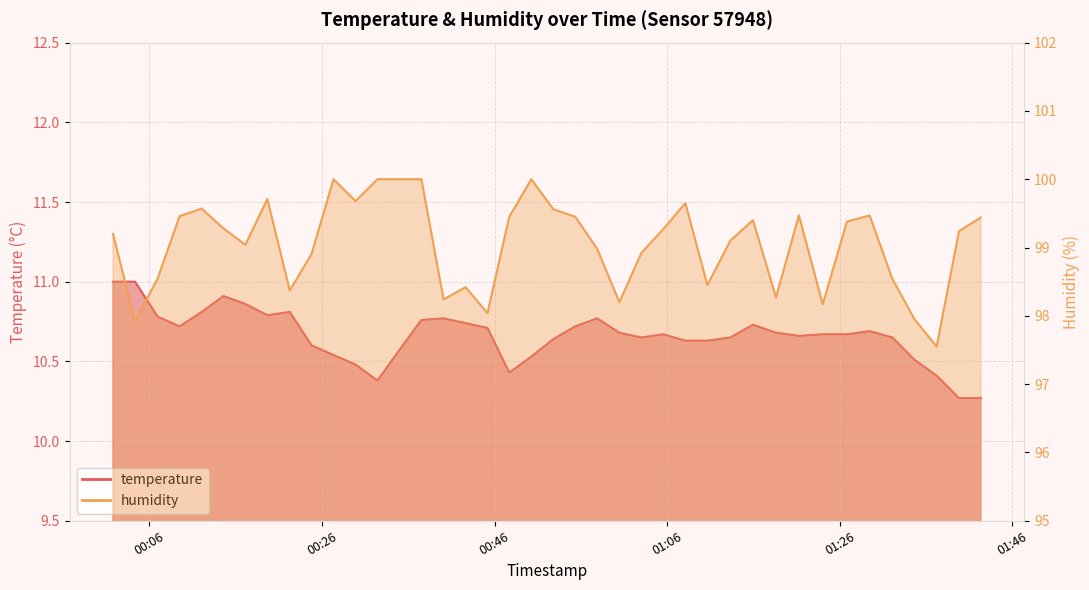

Where is temperature nearest to the value 10?

2023-05-23T01:39:49